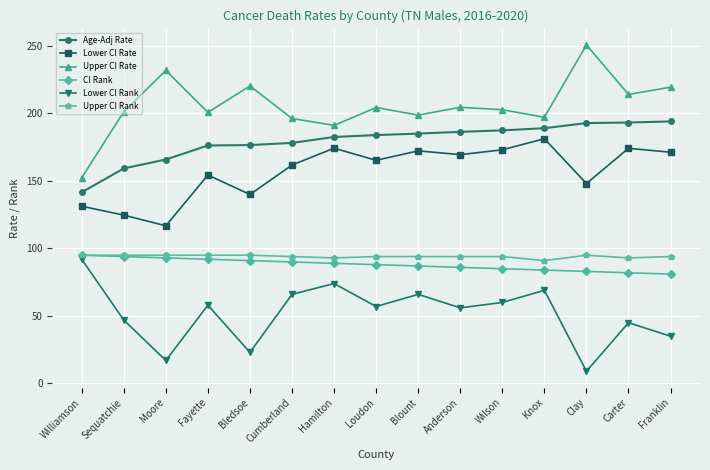

Is it true that Upper CI Rank equals 151.3 at Knox?

False